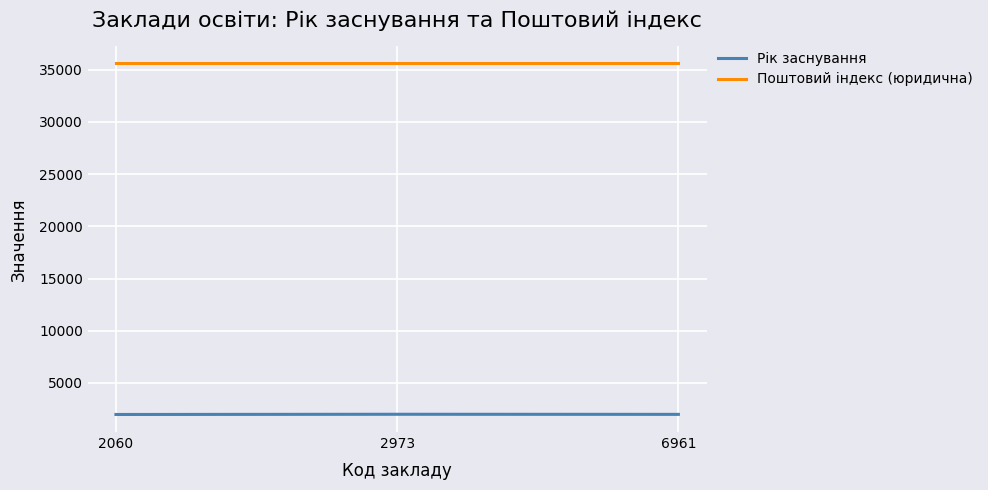

What is the minimum value shown in the chart?

1980